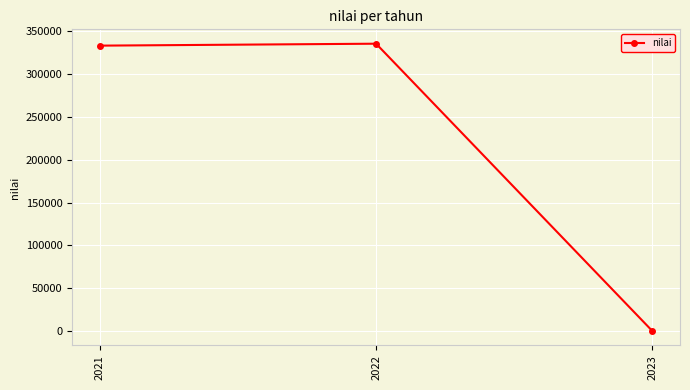

What is the greatest value displayed?

335389